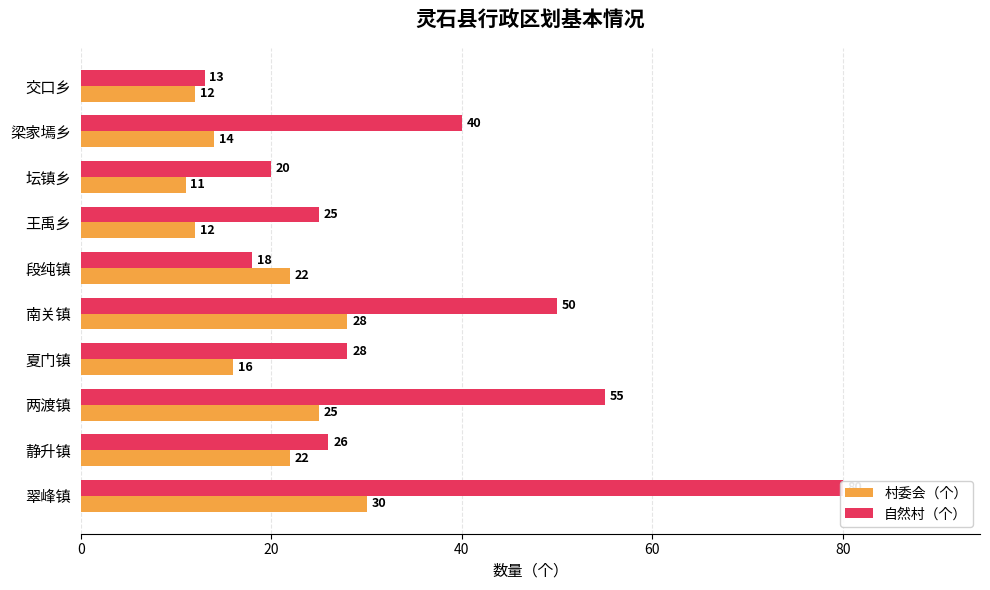

What is the sum of all 村委会（个） values?

192